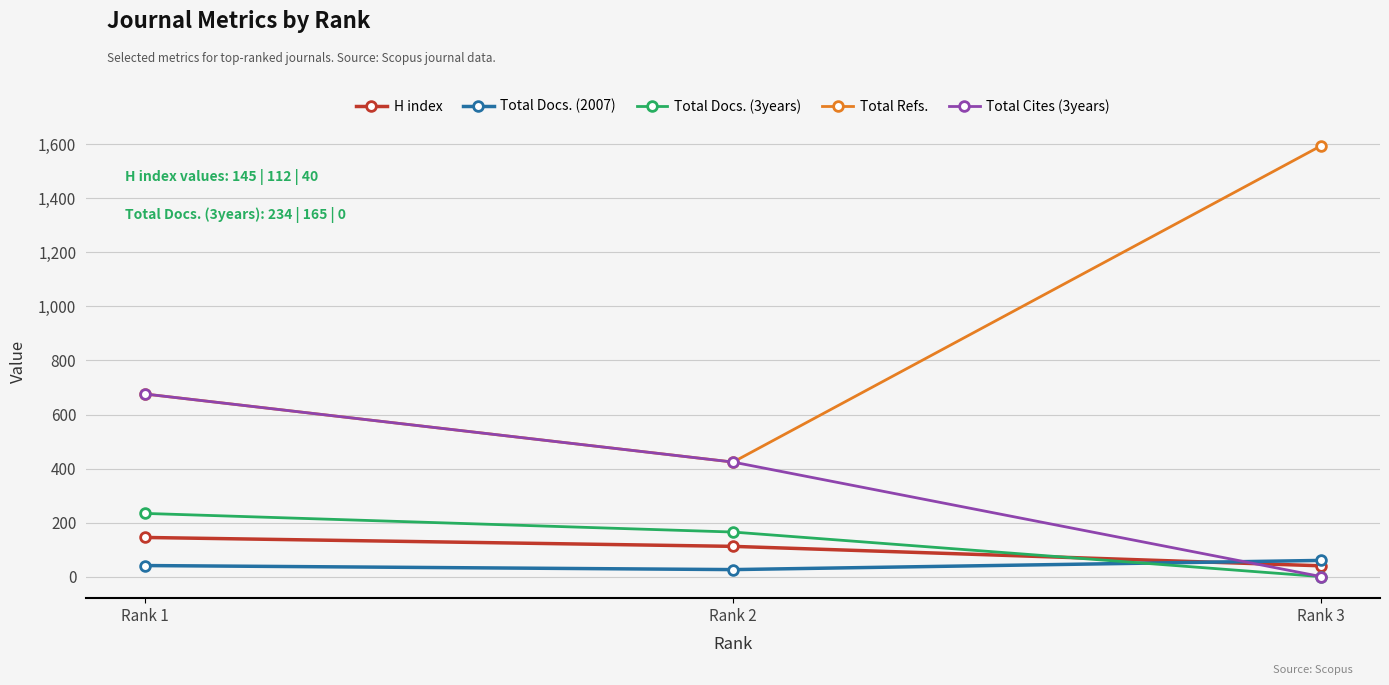

Is this an area chart (filled region under the line)?

No